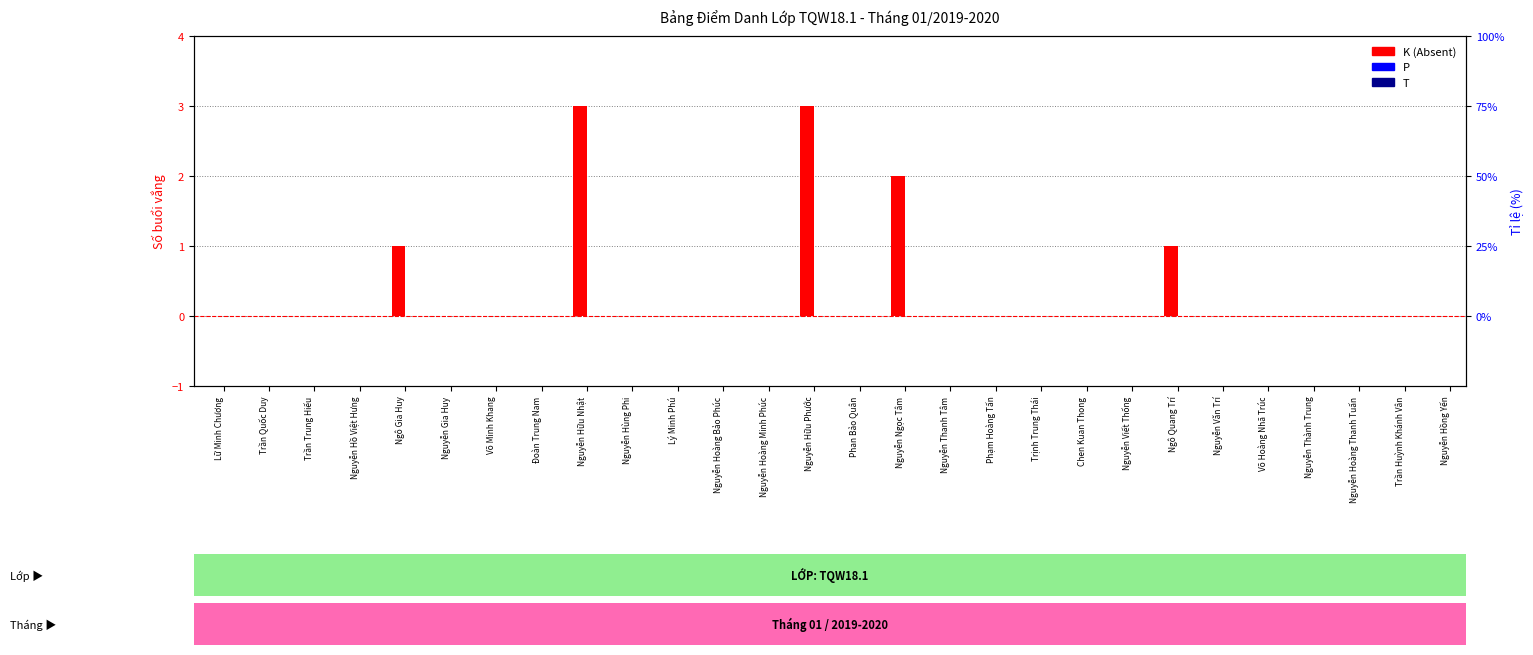

The K (Absent) series shows 3 at Nguyễn Ngọc Tâm. True or false?

False